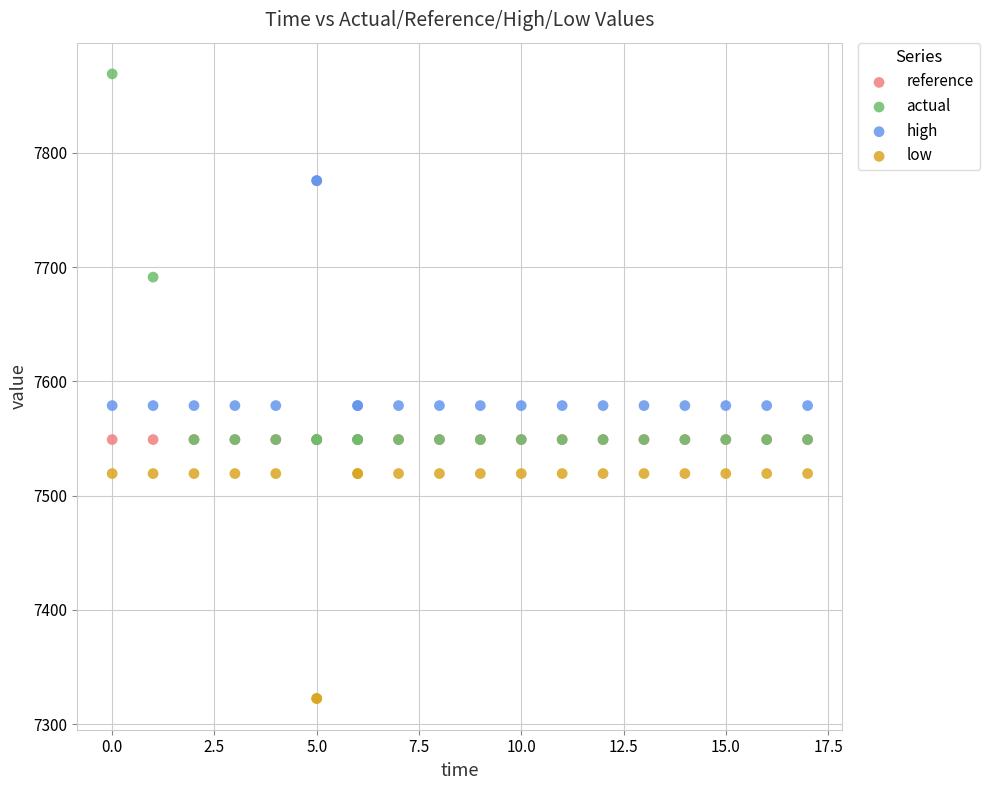

In the actual series, what Y value is closest to 7708?

7691.1